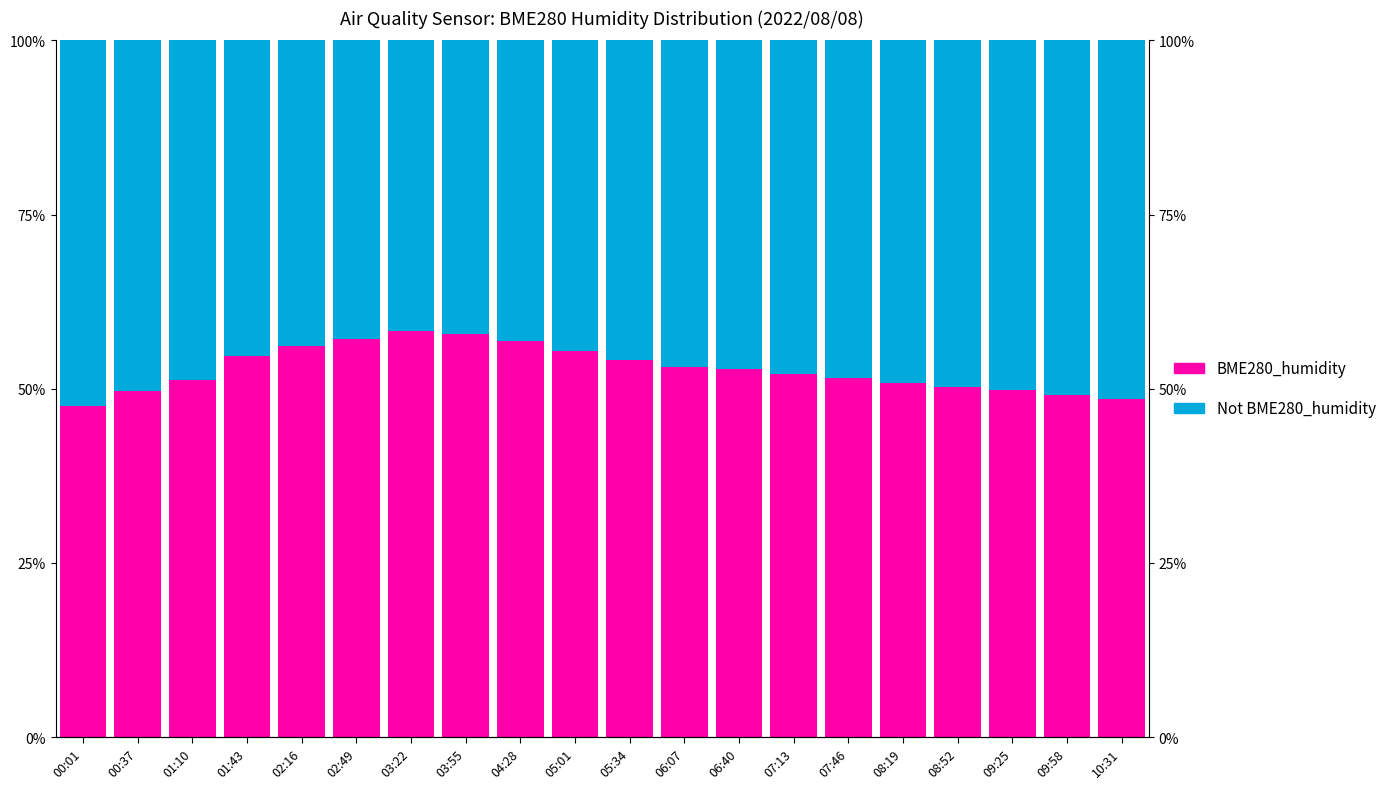

What is the sum of all Not BME280_humidity values?

942.7